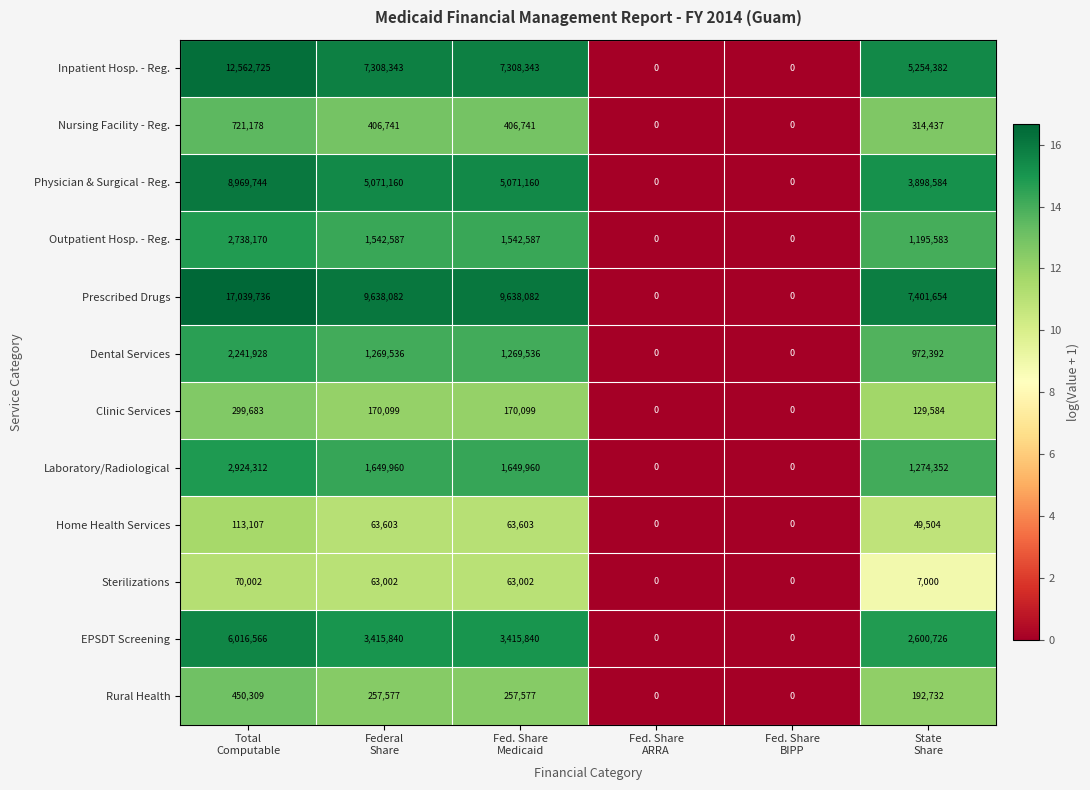

Which series has the largest range (max minus min)?

Prescribed Drugs